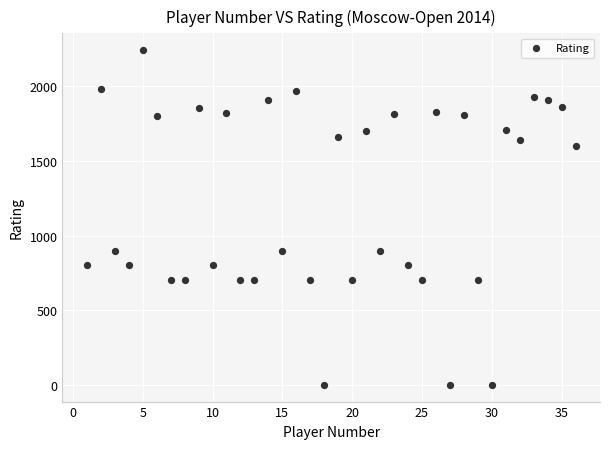

What is the range of X values (max minus min)?

35